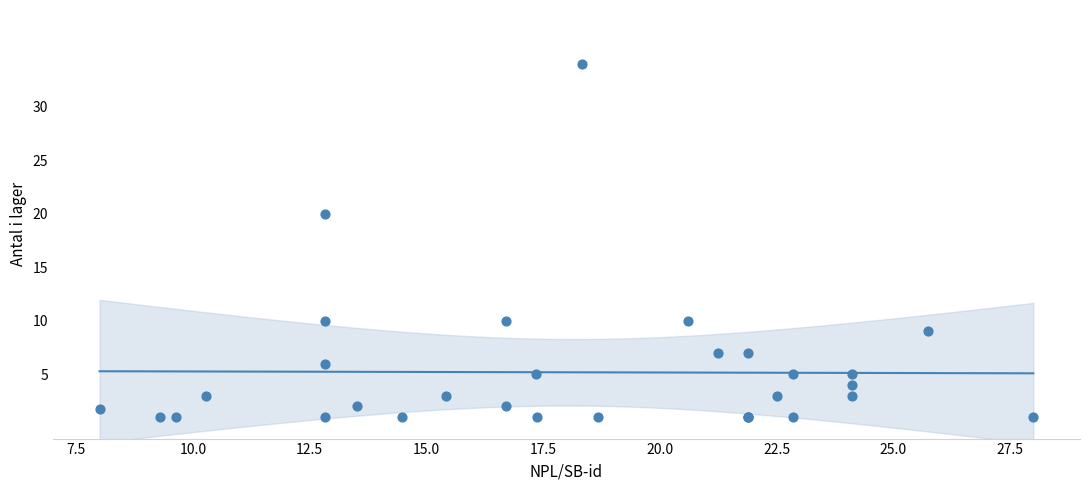

What Y value in the scatter plot is closest to 17?

20.0